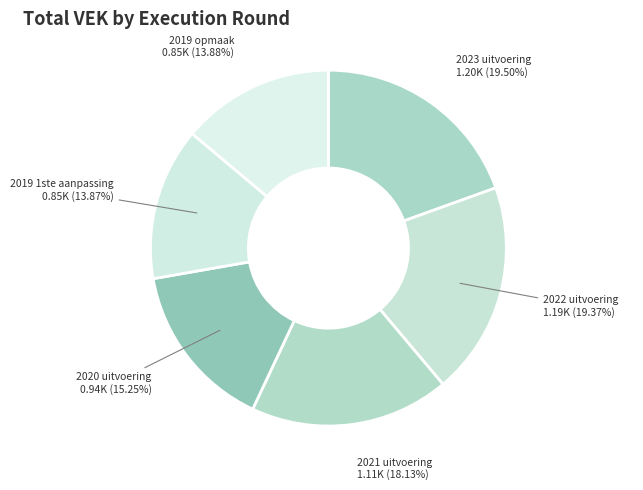

Combined, do 2019 opmaak and 2020 uitvoering account for over 50%?

No